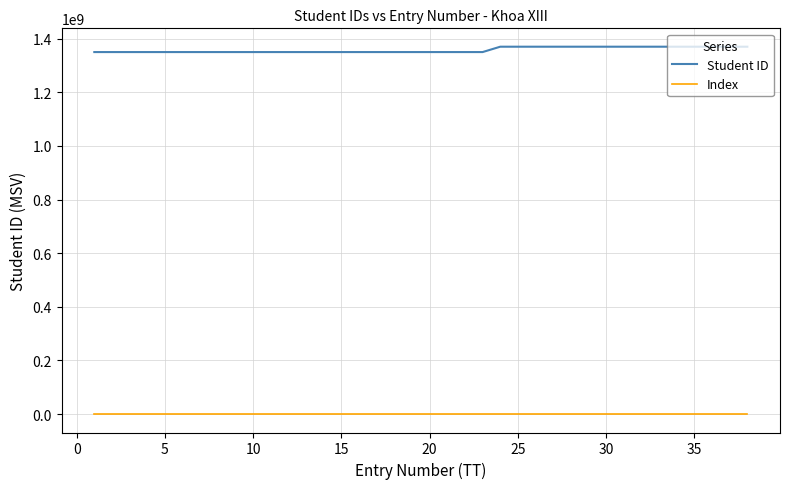

List the series in order of their peak value, highest first.

Student ID, Index